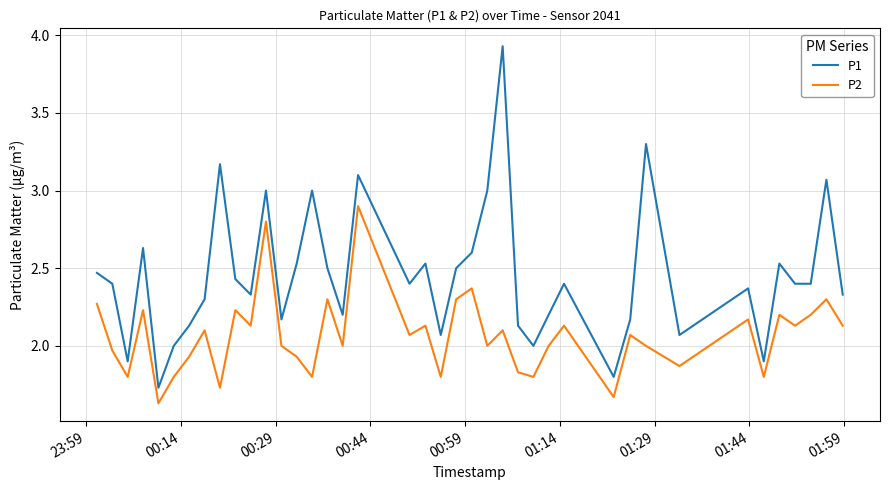

Which series has the largest range (max minus min)?

P1